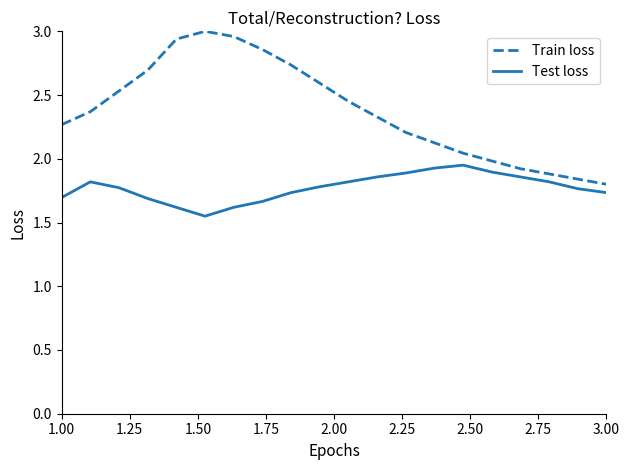

Rank the series by their average value, from lowest to highest.

Test loss, Train loss